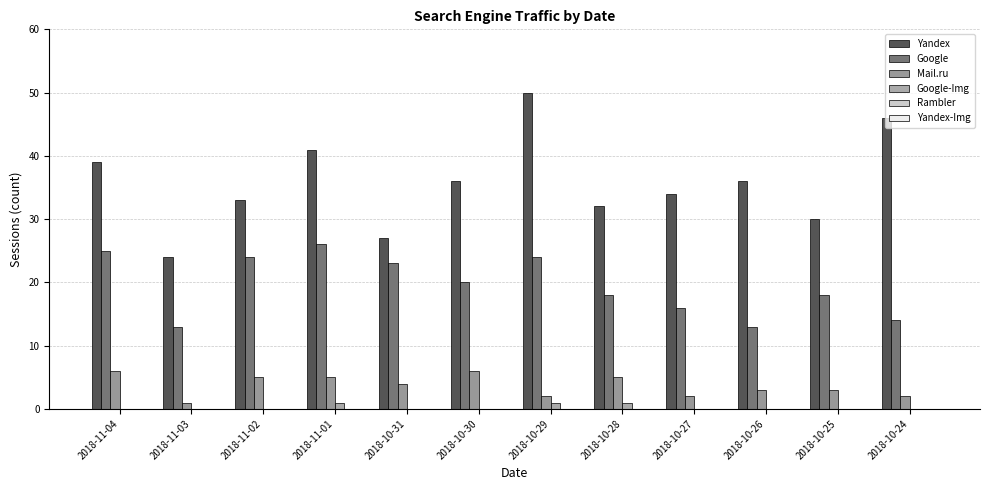

What is the total value across all series at 2018-11-04?

70